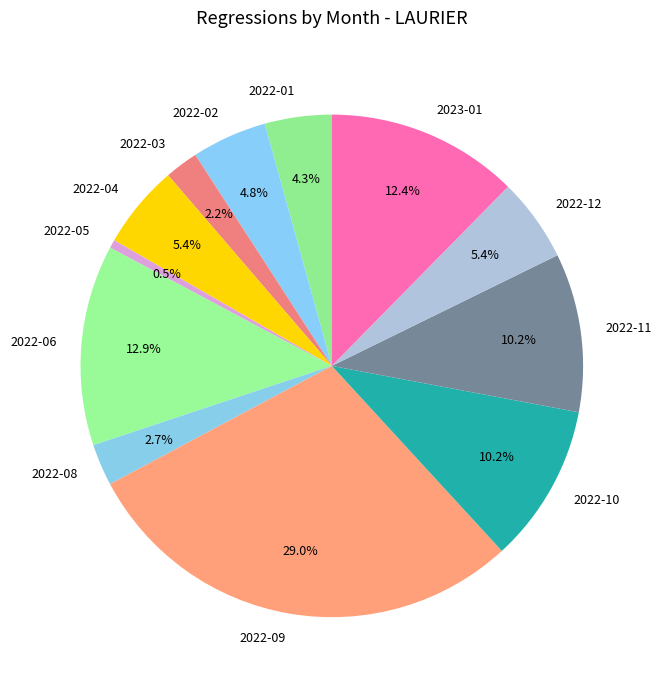

Is there any slice that represents more than half of the pie?

No